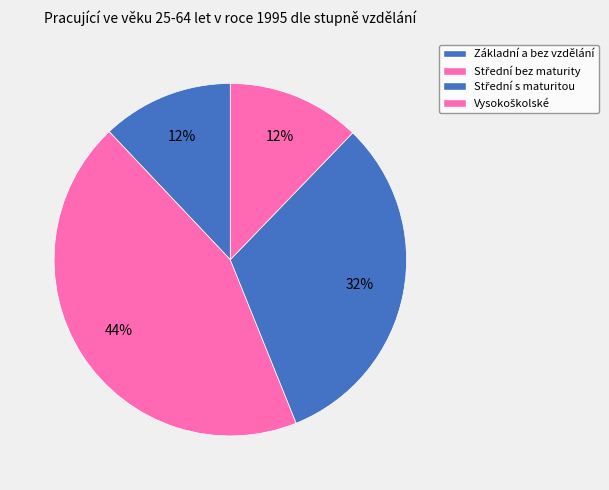

How many slices are in this pie chart?

4